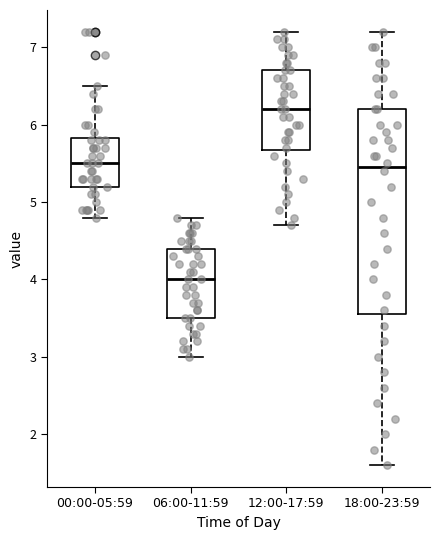

Reading left to right, transcribe this box plot: for each box, give where its median line is, the range the box spans, and where its two whiskers end, as read against the y-axis. The values are not printed on the chart, so give them approximately, as read against the axis.

00:00-05:59: median 5.5, box 5.2 to 5.8, whiskers 4.8 to 6.5
06:00-11:59: median 4.0, box 3.5 to 4.4, whiskers 3.0 to 4.8
12:00-17:59: median 6.2, box 5.7 to 6.7, whiskers 4.7 to 7.2
18:00-23:59: median 5.5, box 3.6 to 6.2, whiskers 1.6 to 7.2